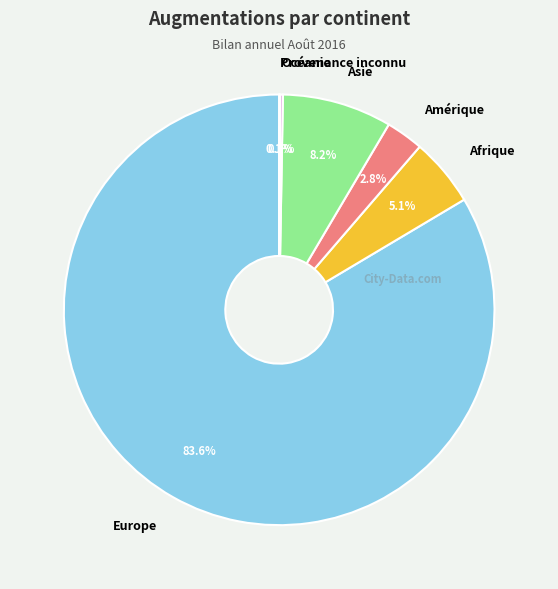

Combined, what portion of the pie is Amérique and Afrique?

7.9%